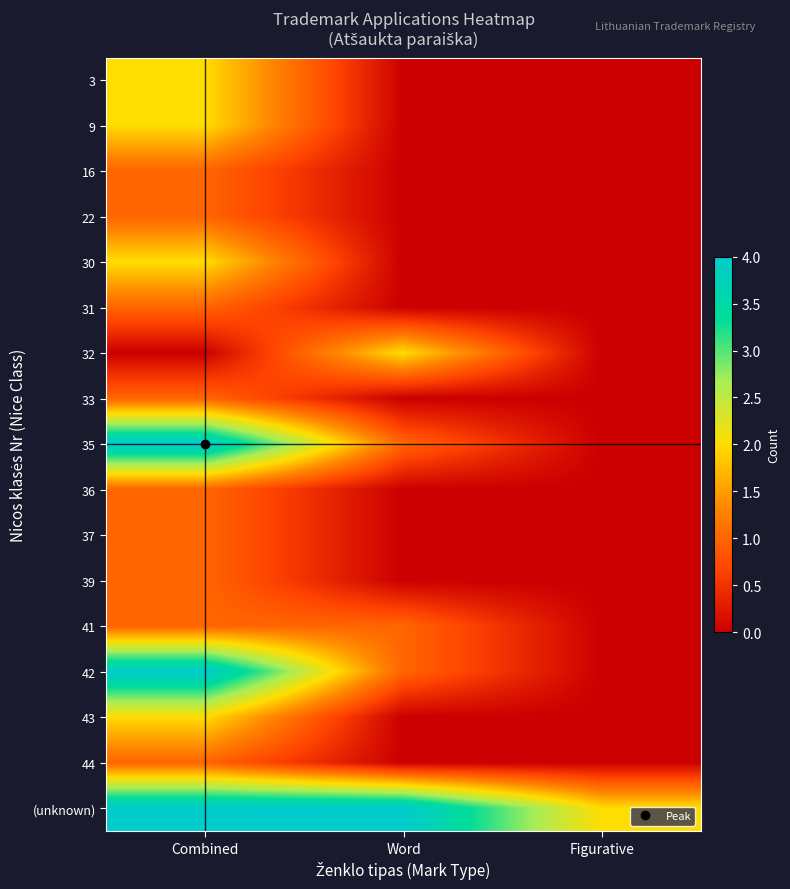

What is the total value across all series at Word?

9